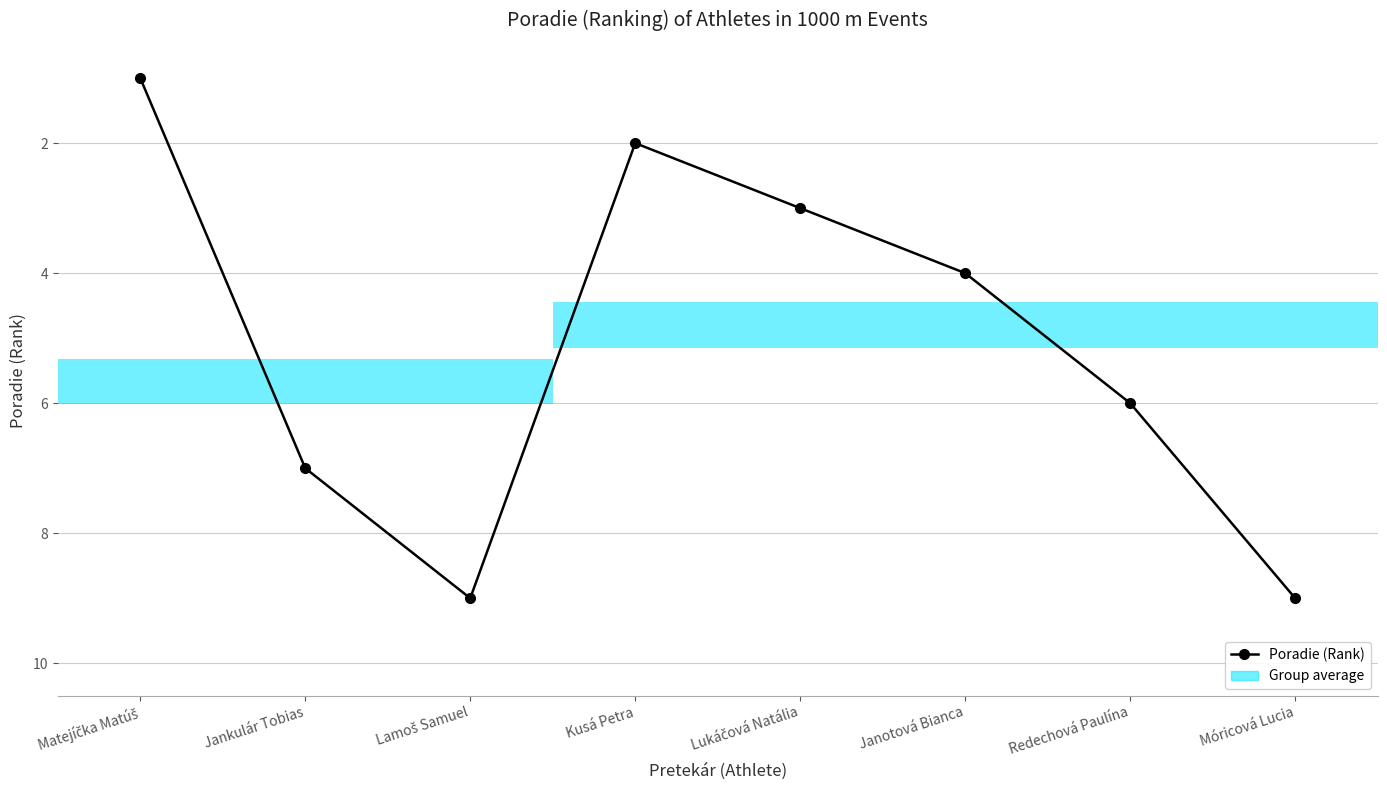

What is the maximum value shown in the chart?

9